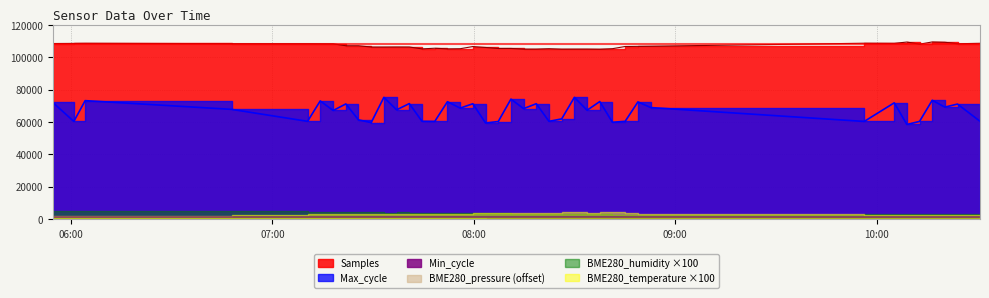

What is the sum of all Min_cycle values?

51218